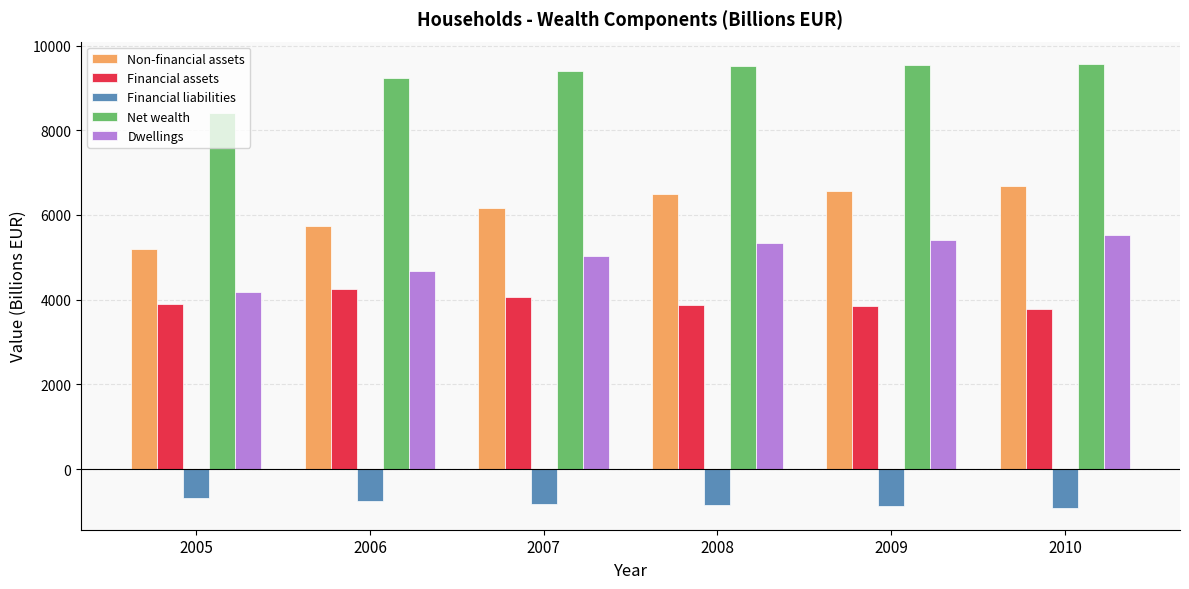

What is the average value of the Financial assets series?

3953.4